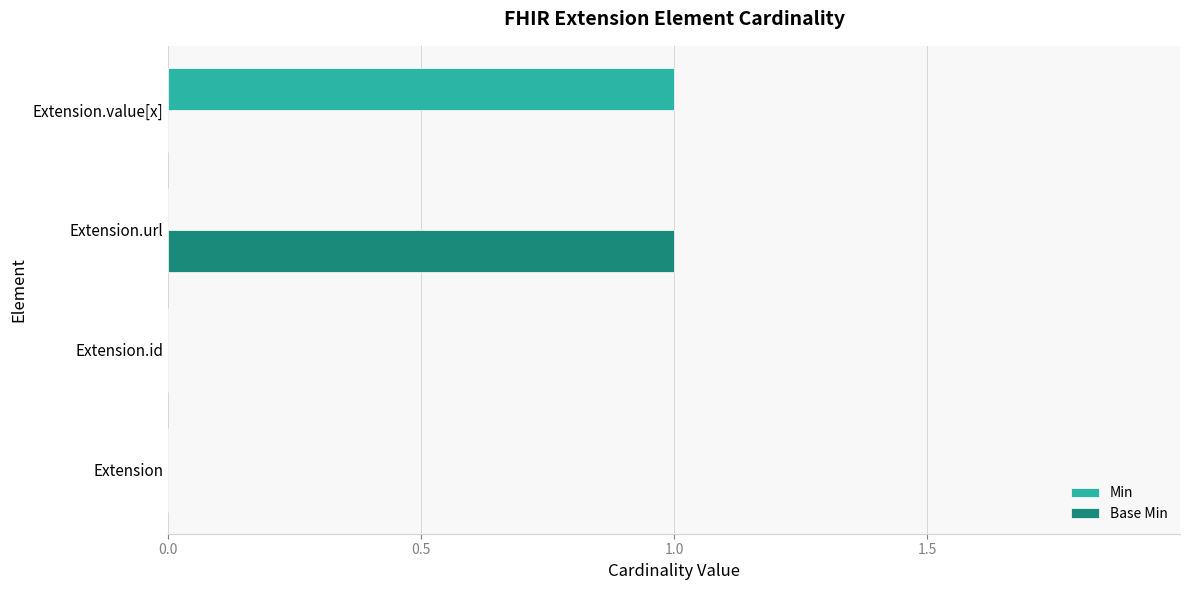

The value of Base Min at Extension.value[x] is 0. True or false?

True